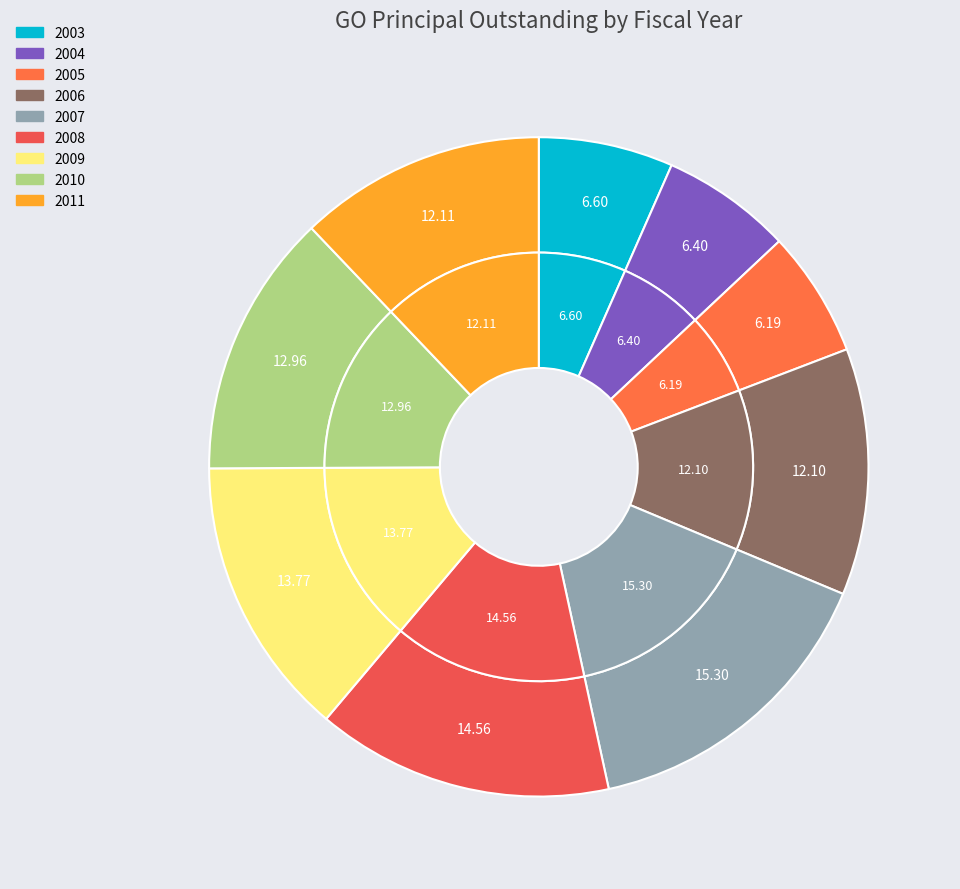

What is the smallest slice in the pie chart?

2005